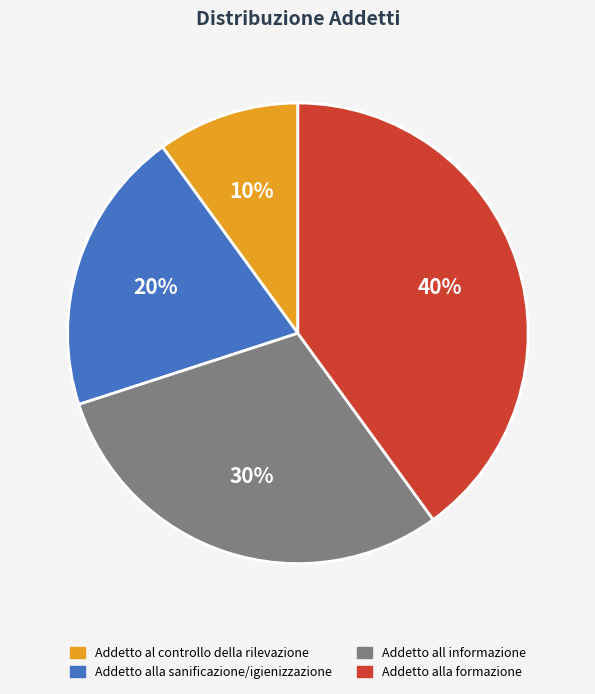

Combined, do Addetto alla formazione and Addetto alla sanificazione/igienizzazione account for over 50%?

Yes